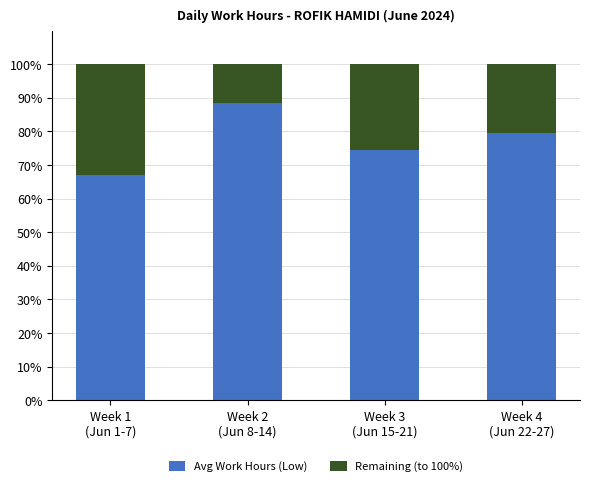

What is the minimum value for Avg Work Hours (Low)?

67.2